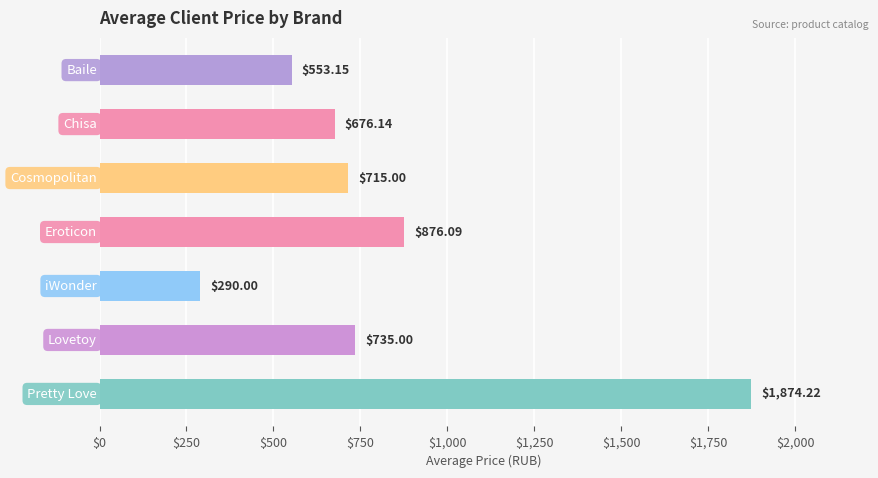

What is the average value?

817.1